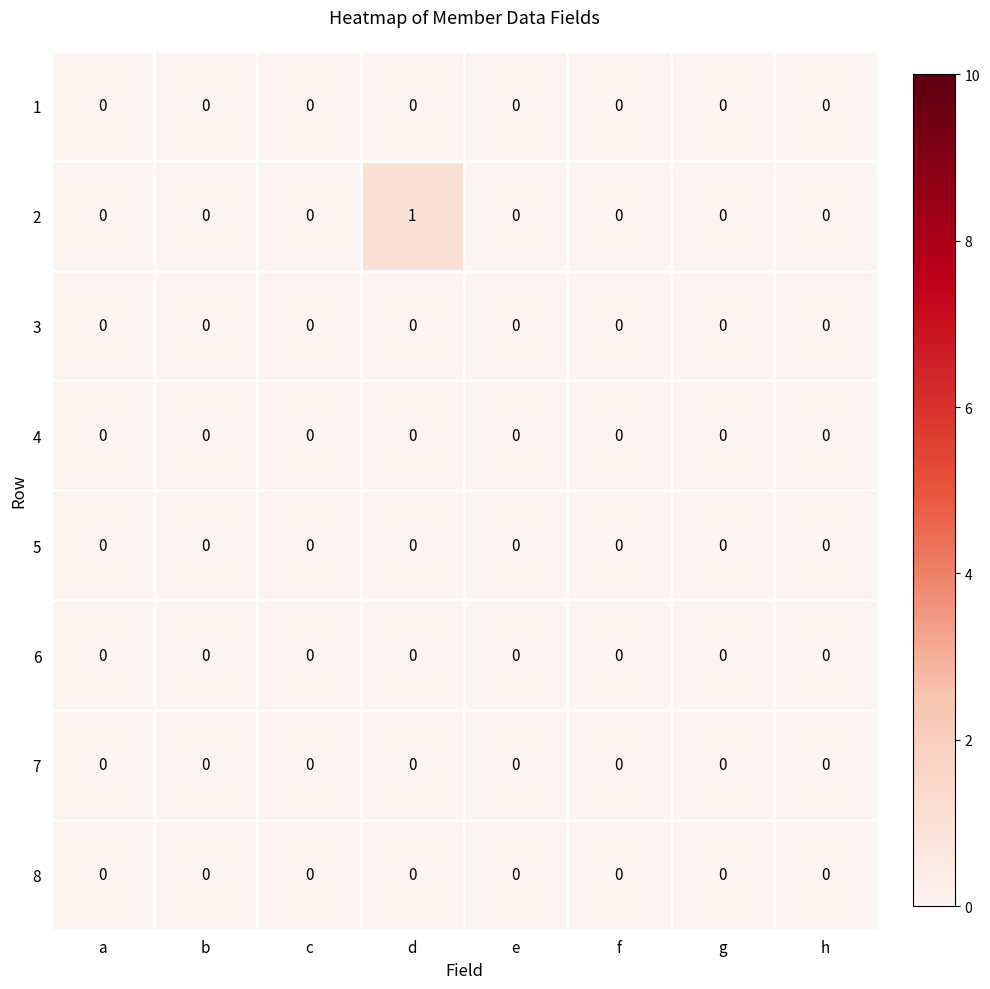

At which category is the sum across all series the highest?

d